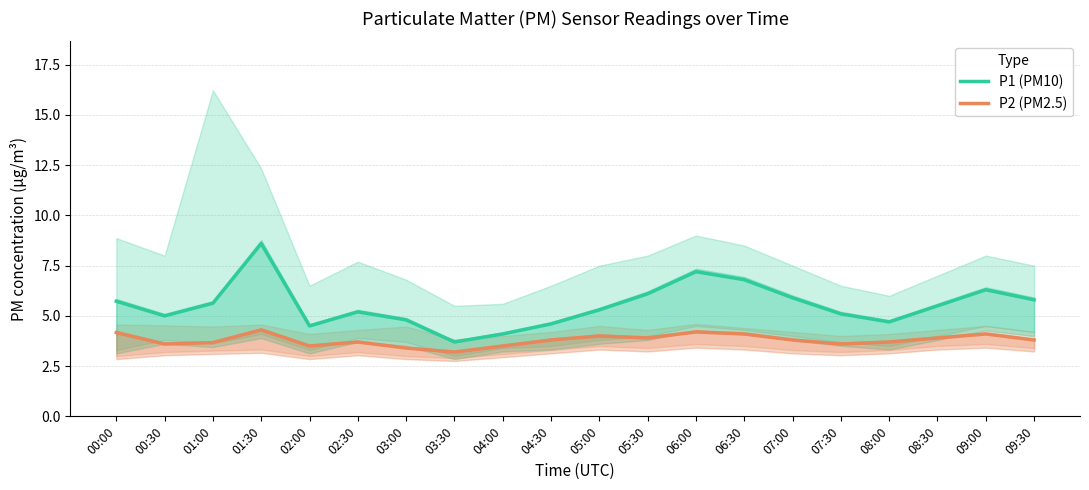

True or false: P2 (PM2.5) and P1 (PM10) intersect in this chart.

False